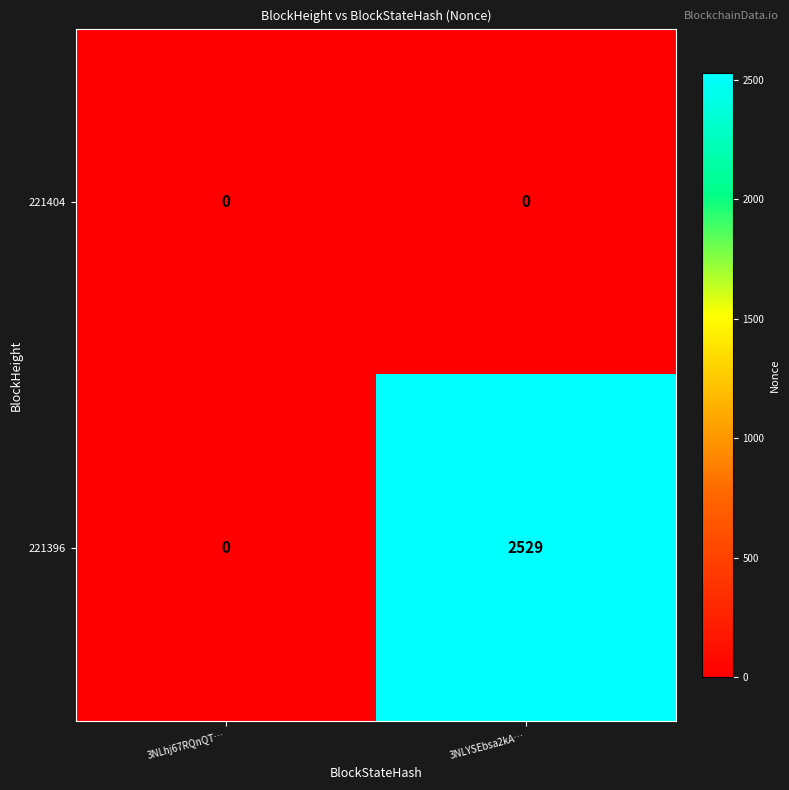

What is the maximum value for 221396?

2529